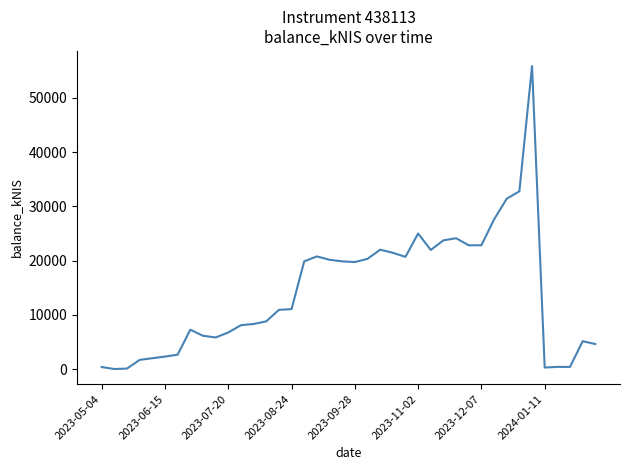

What is the maximum value shown in the chart?

55855.3